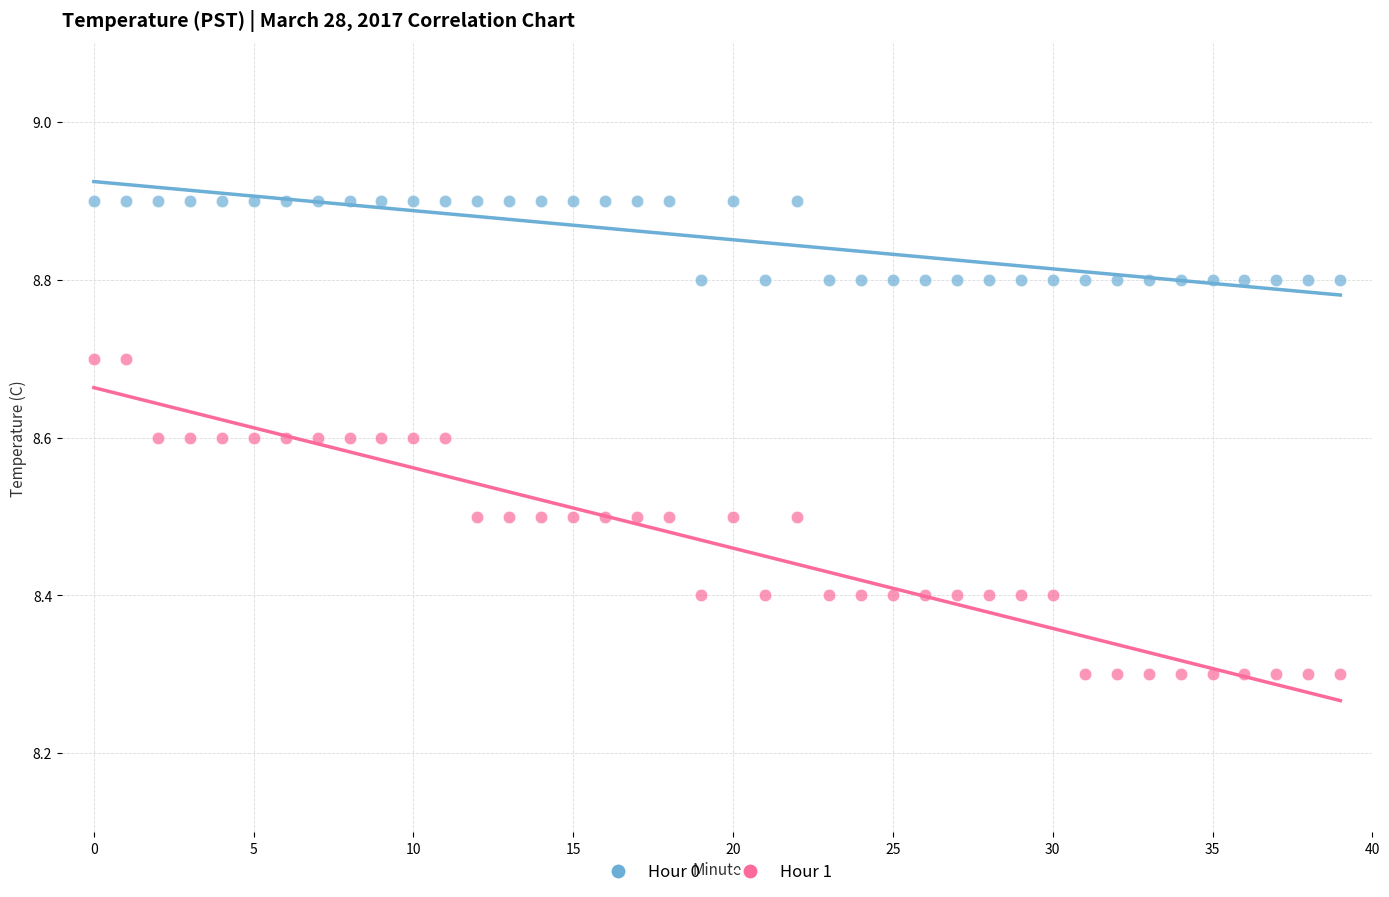

Across all data points, what is the range of Y values (max minus min)?

0.6